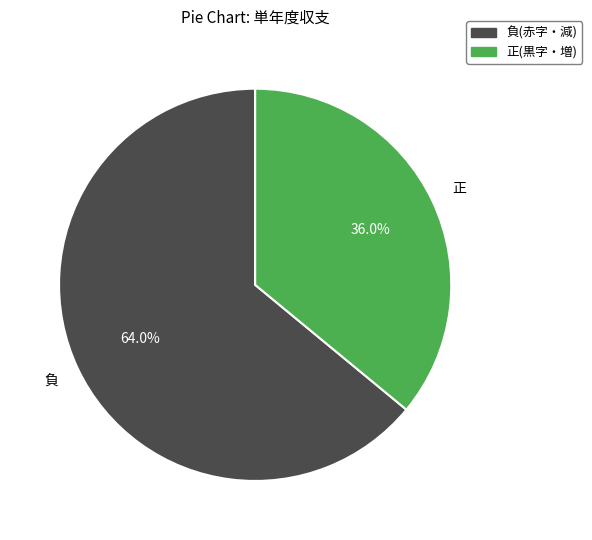

What percentage do 負(赤字・減) and 正(黒字・増) together represent?

100.0%